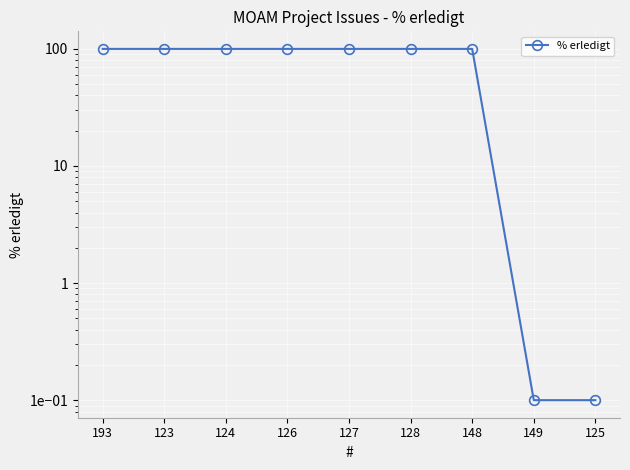

At which label is the value closest to 50?

149